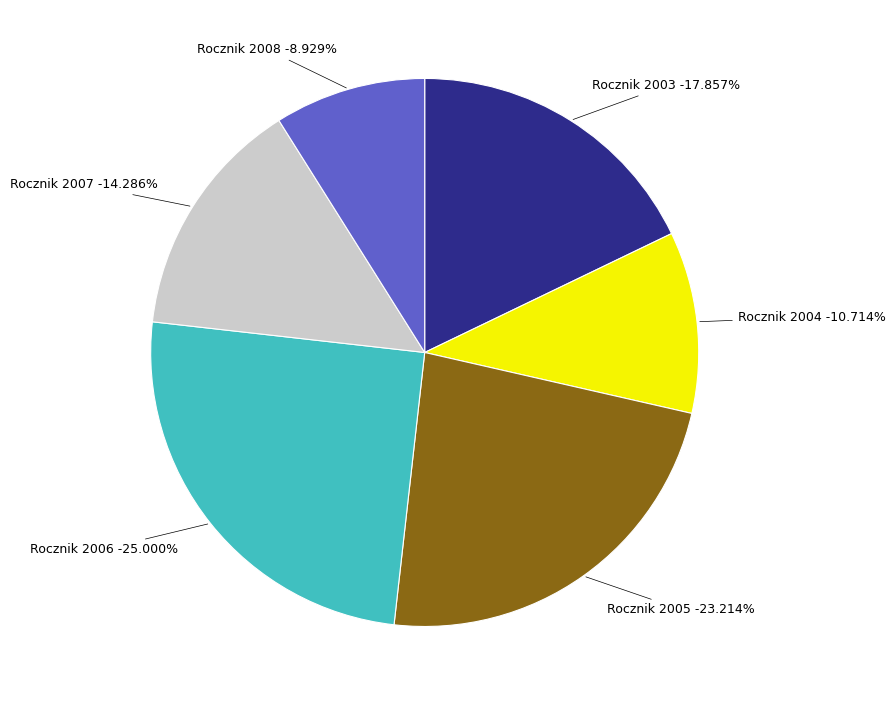

Is the sum of 2004 and 2006 greater than half?

No